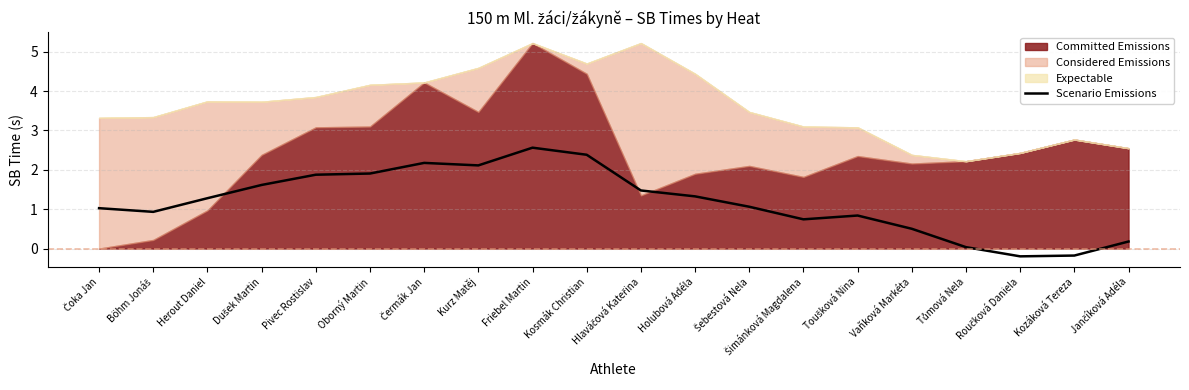

What position from the left is Tůmová Nela?

17